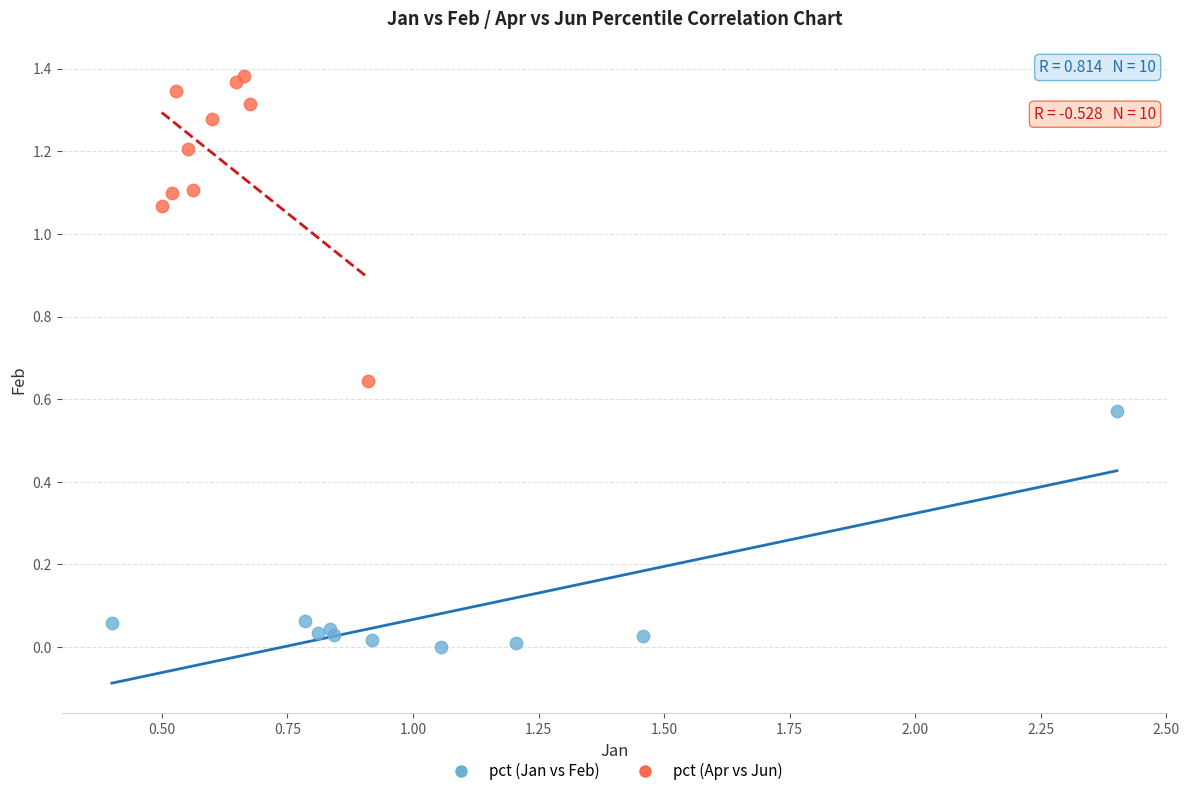

Which series reaches the minimum Y coordinate?

pct (Jan vs Feb)